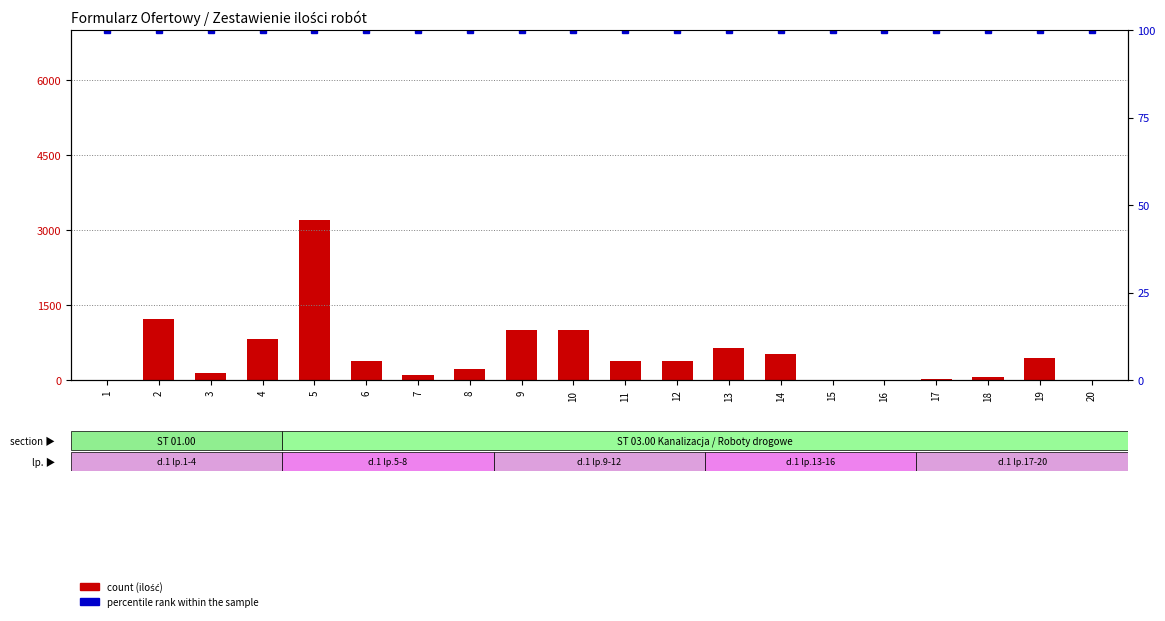

At which category is the sum across all series the highest?

5